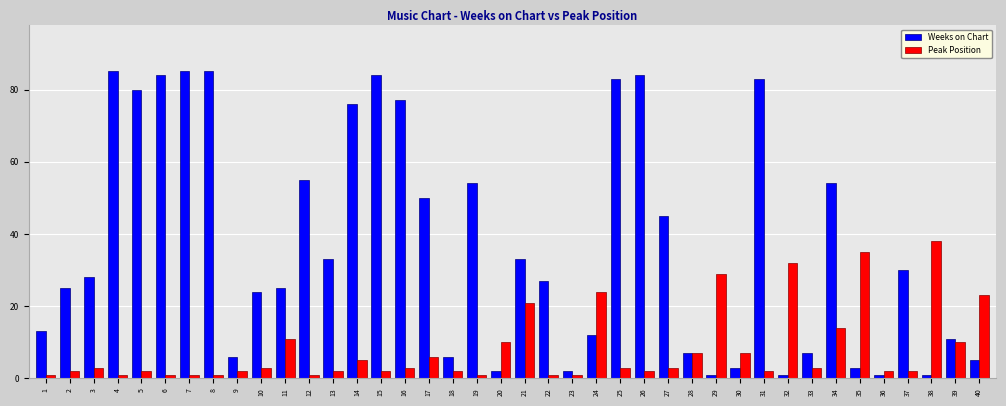

Which series has the largest total across all categories?

Weeks on Chart